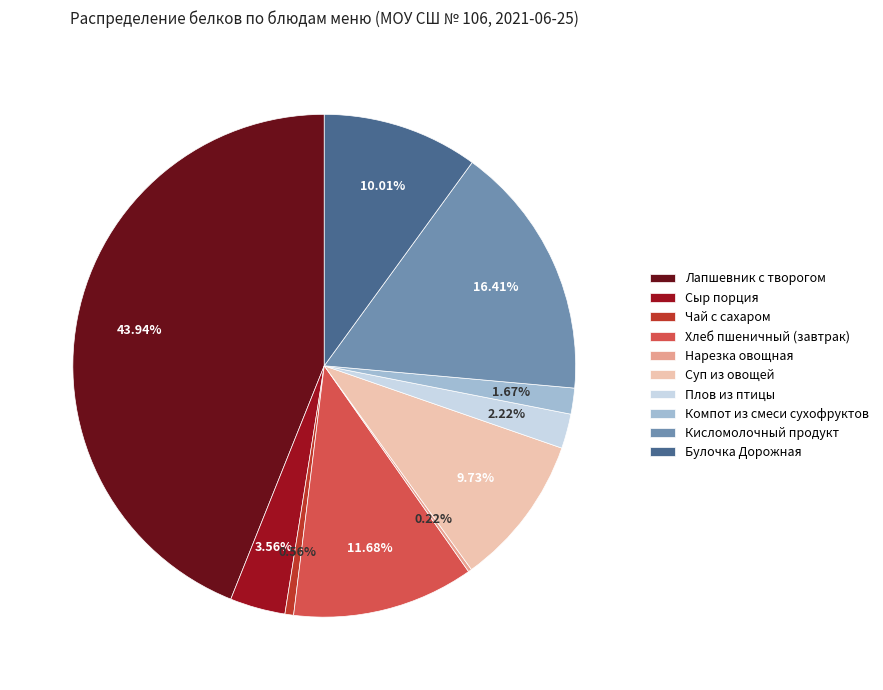

Does Компот из смеси сухофруктов account for over 50% of the chart?

No